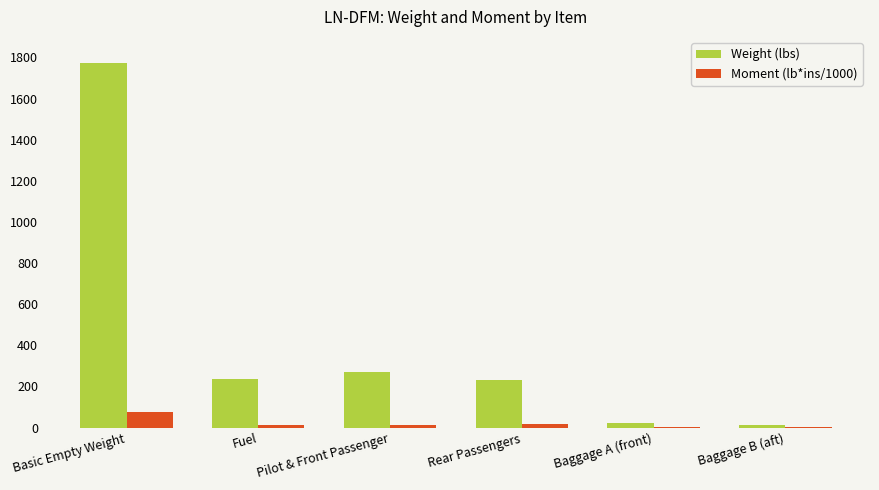

Between Basic Empty Weight and Pilot & Front Passenger, which series saw the biggest shift?

Weight (lbs)